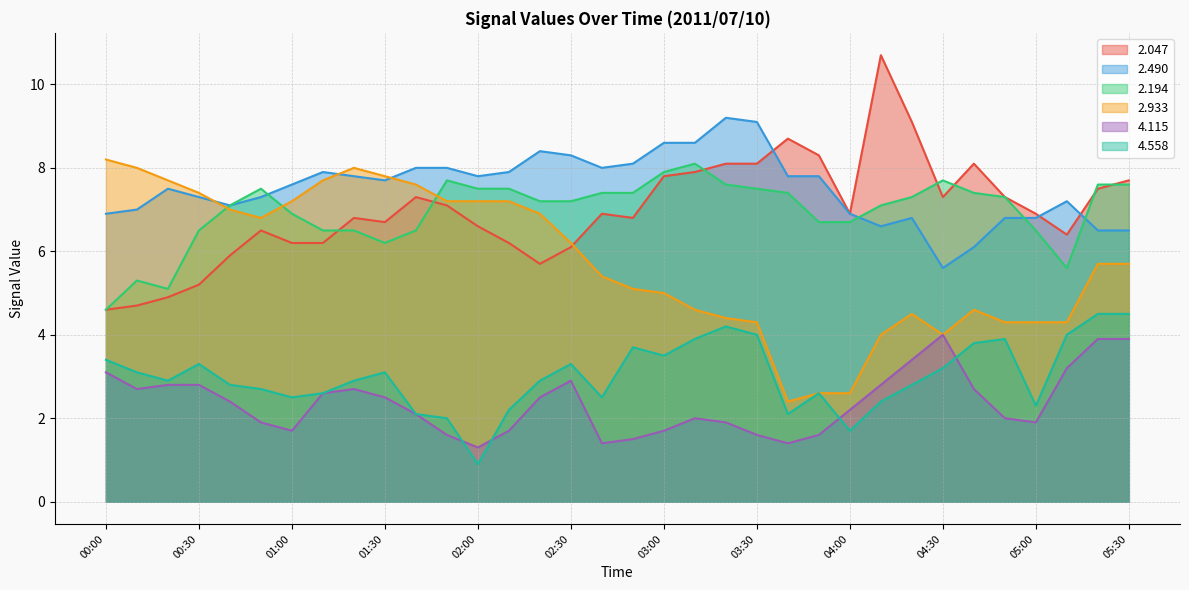

How many interior local valleys does the 2.933 series have?

3